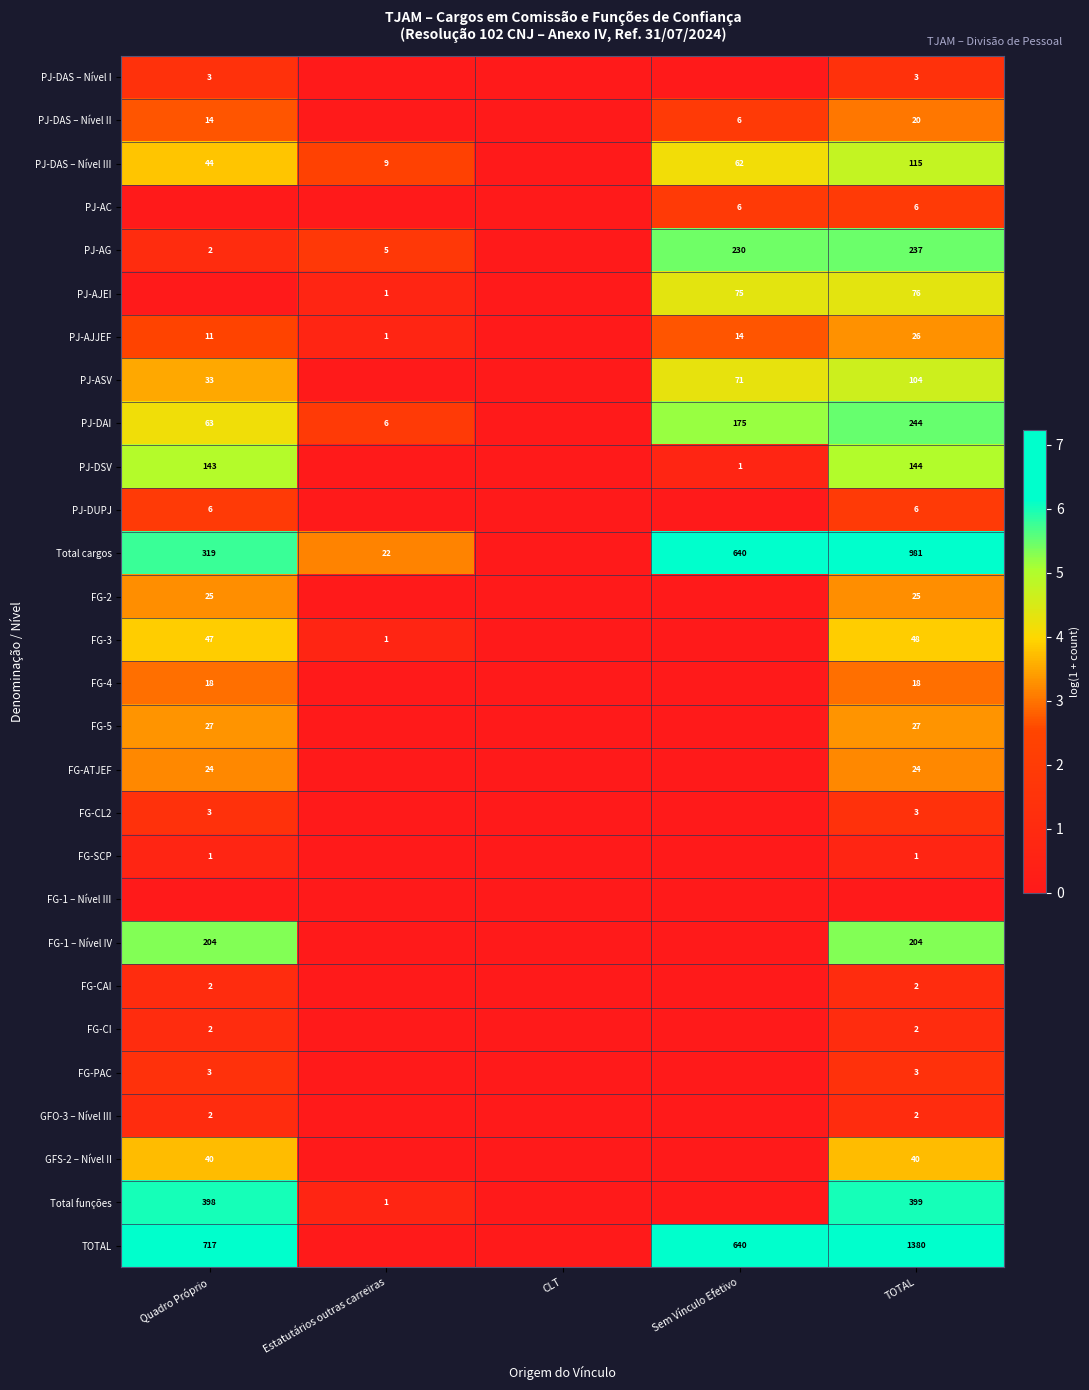

What is the difference between the PJ-DAS – Nível III values at Quadro Próprio and Estatutários outras carreiras?

35